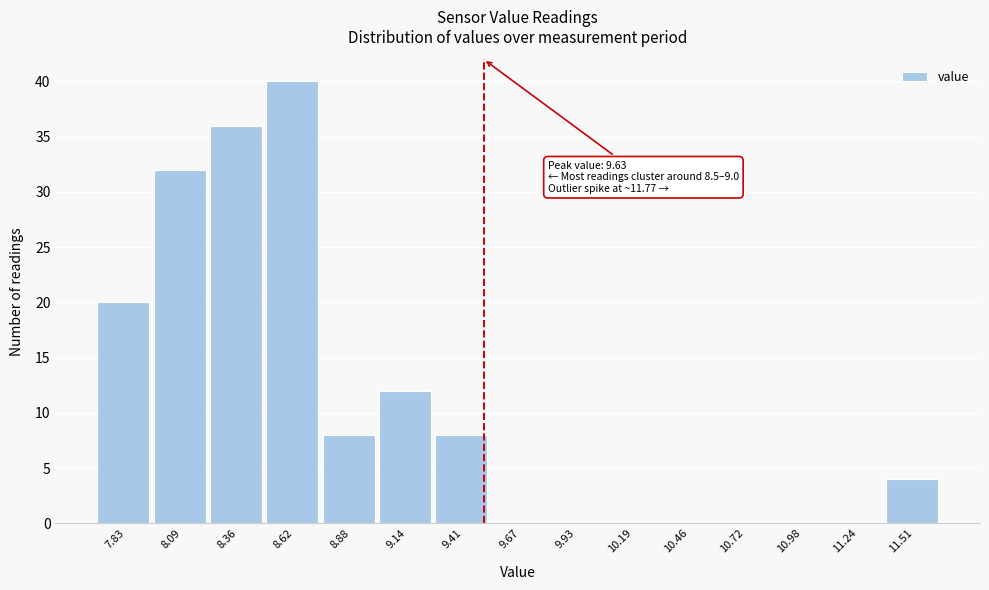

Reading left to right, what are all the values shown in this chart?

7.83=20	8.09=32	8.36=36	8.62=40	8.88=8	9.14=12	9.41=8	9.67=0	9.93=0	10.19=0	10.46=0	10.72=0	10.98=0	11.24=0	11.51=4